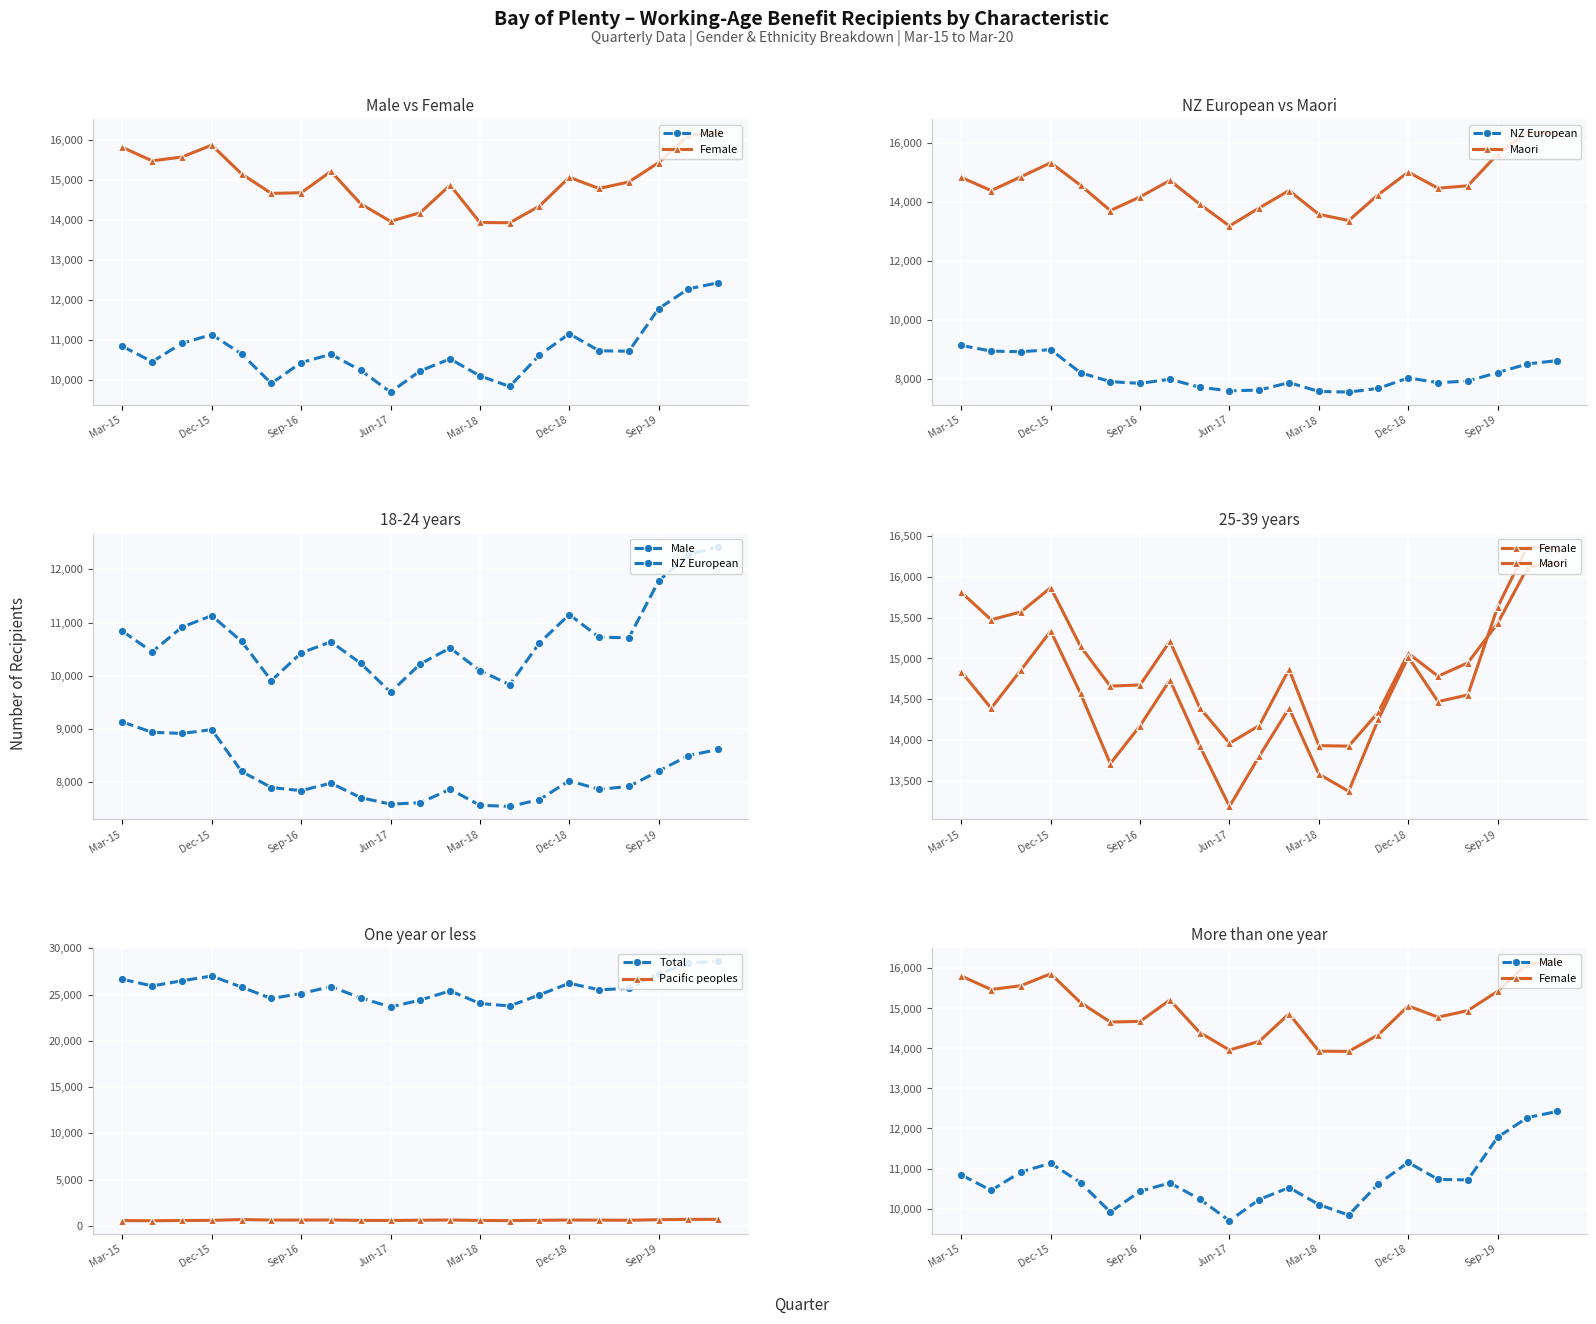

The value of Total at Mar-15 is 7452. True or false?

False